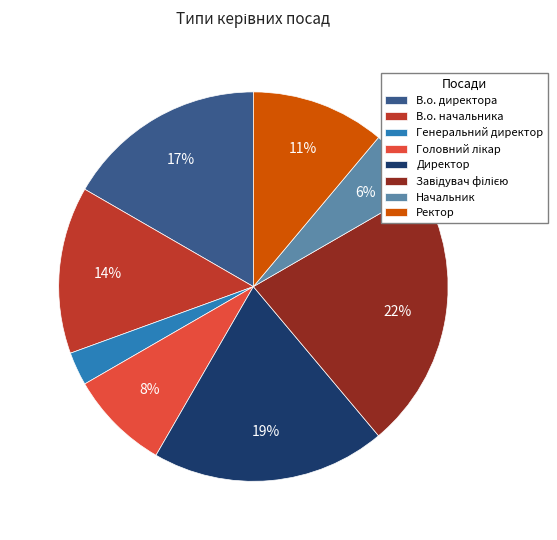

Is it true that Начальник is 12% of the pie?

False